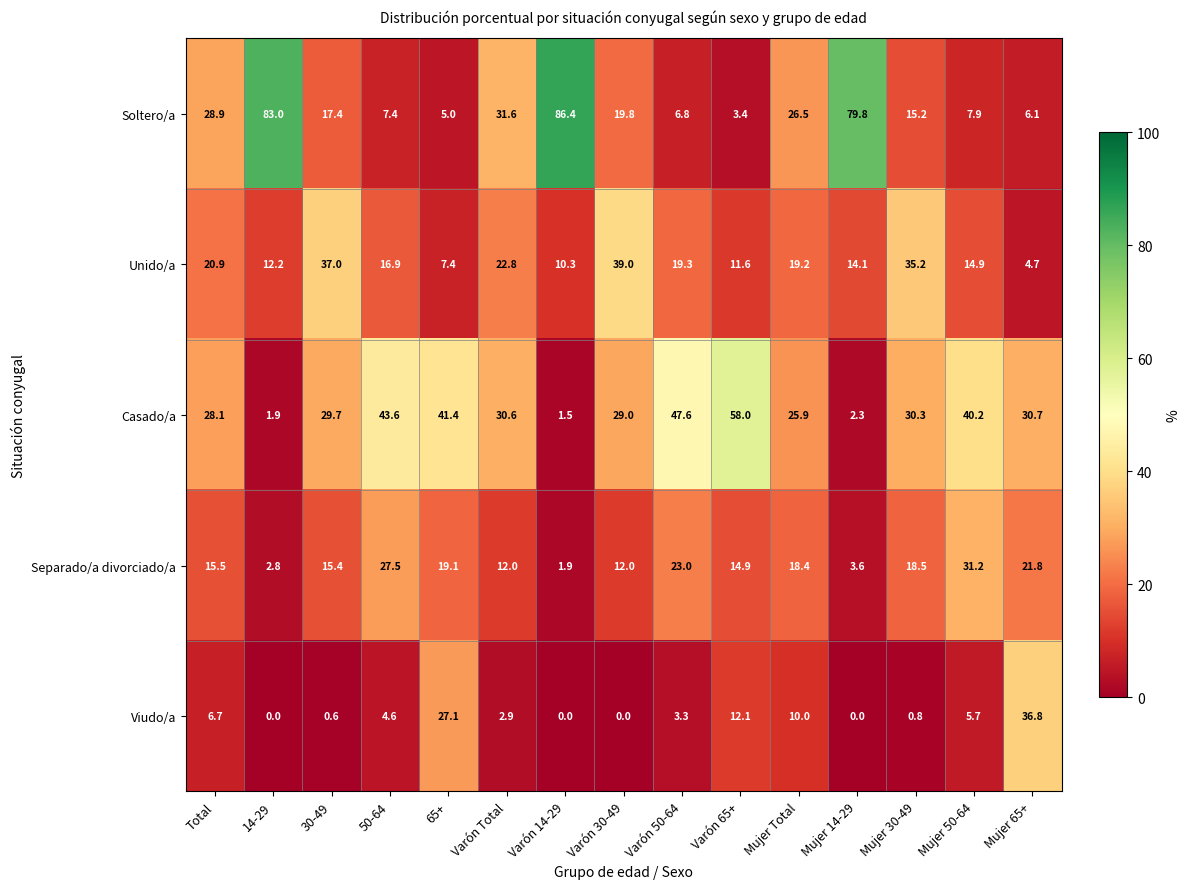

Which series changed the most between Varón Total and Mujer 50-64?

Soltero/a